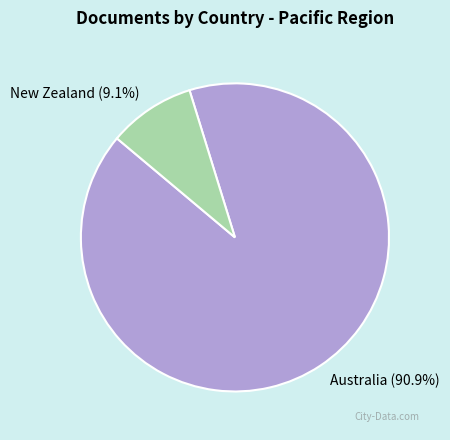

Between Australia and New Zealand, which is larger?

Australia